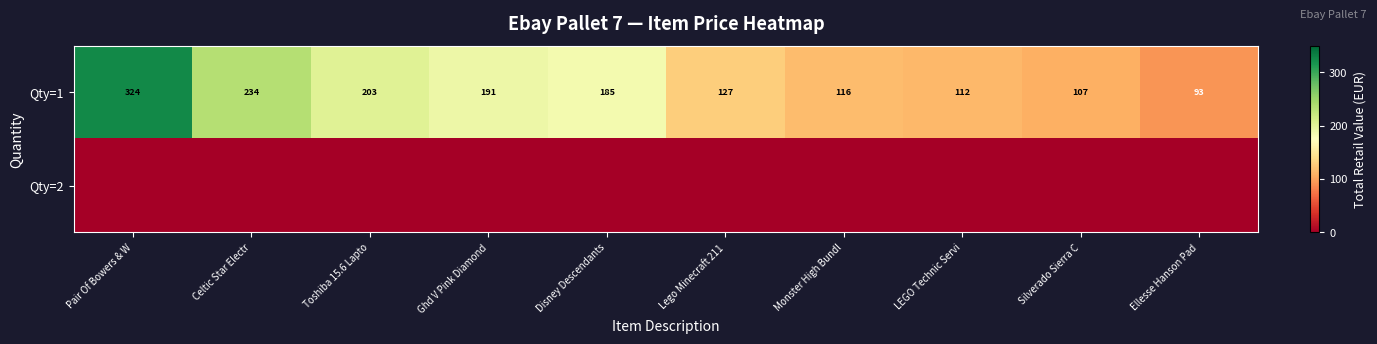

At which label does row_0 reach its peak?

Pair Of Bowers & W